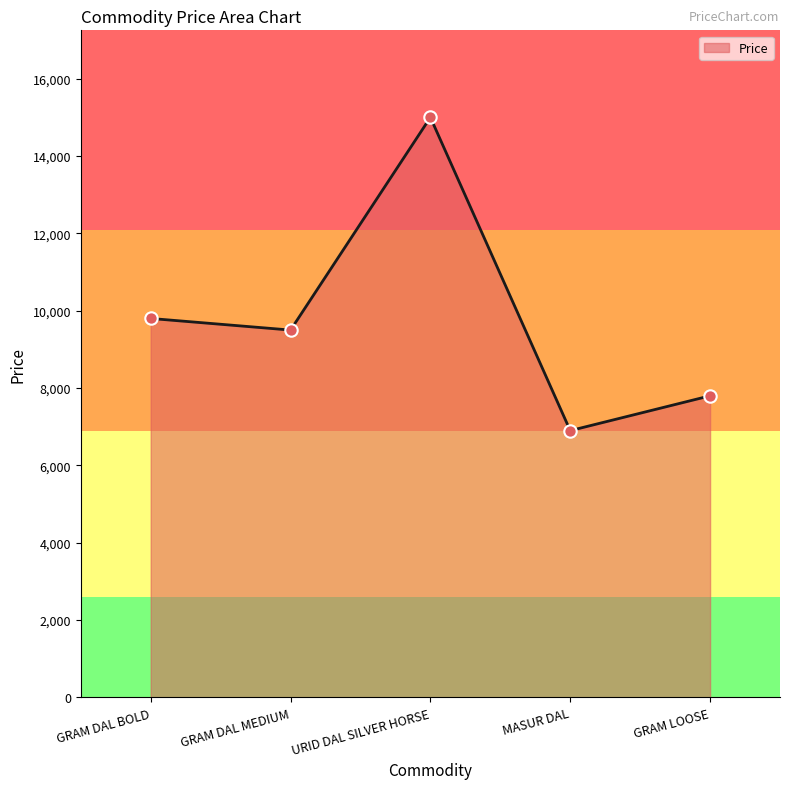

Which has a higher value, GRAM DAL BOLD or GRAM LOOSE?

GRAM DAL BOLD